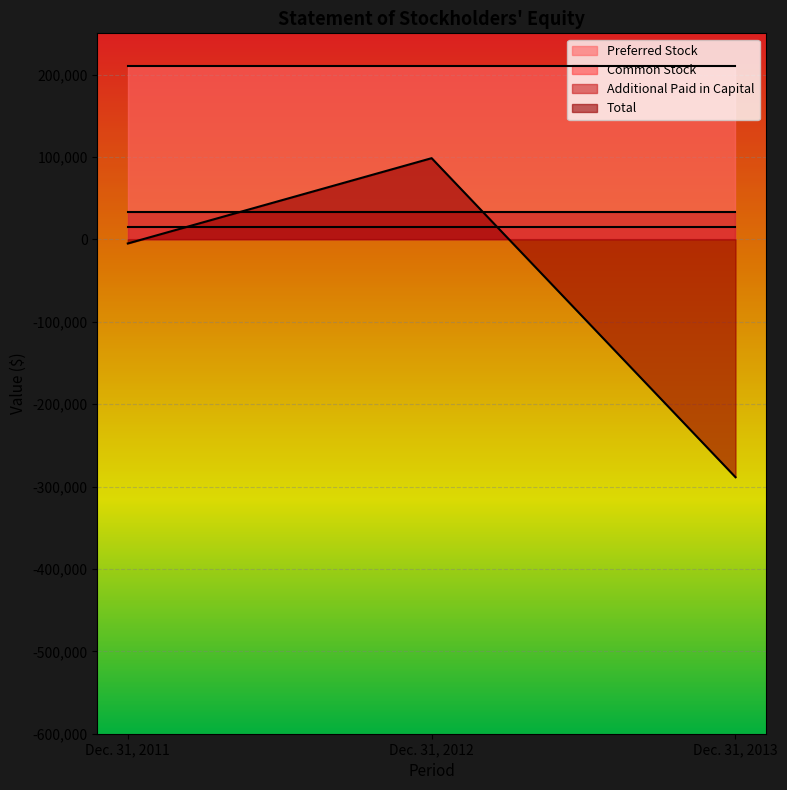

Which series has the widest spread of values?

Total